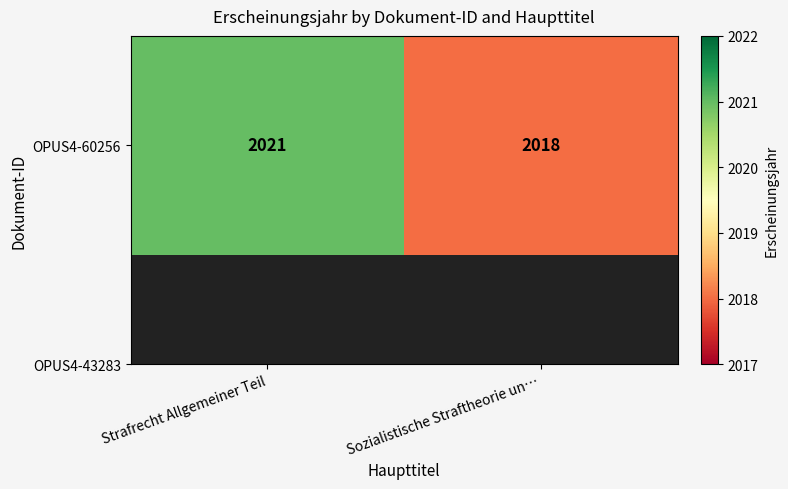

What is the difference between the maximum and minimum values?

3